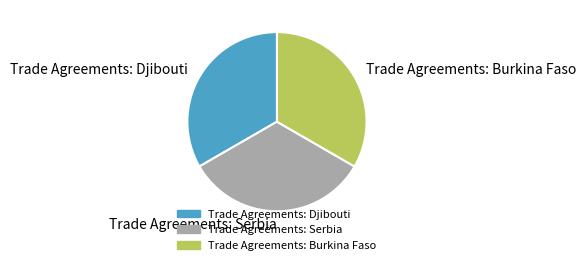

True or false: Trade Agreements: Serbia accounts for 33% of the total.

True